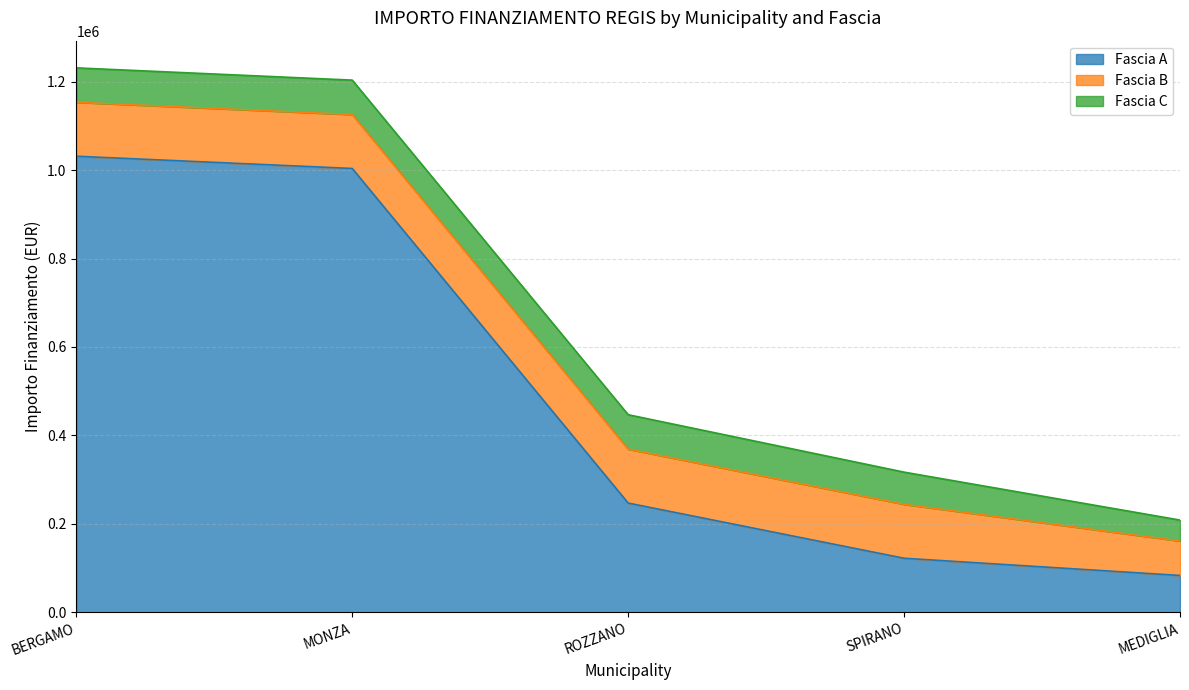

At which label does Fascia B reach its peak?

BERGAMO